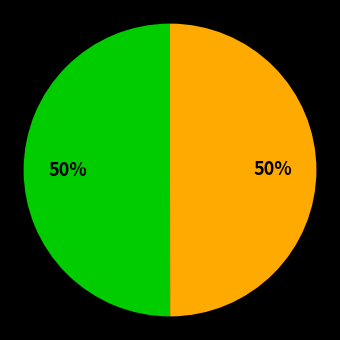

To the nearest percent, what is the average slice percentage?

50%